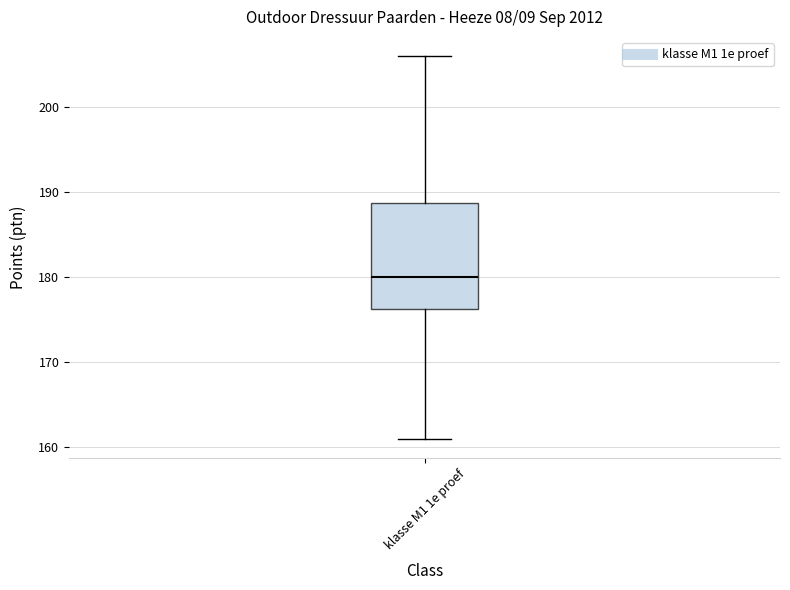

Read this box plot against the y-axis: the position of the median line, the range covered by the box, and the ends of both whiskers. The values are not printed on the chart, so give them approximately, as read against the axis.

median 180, box 176 to 189, whiskers 161 to 206